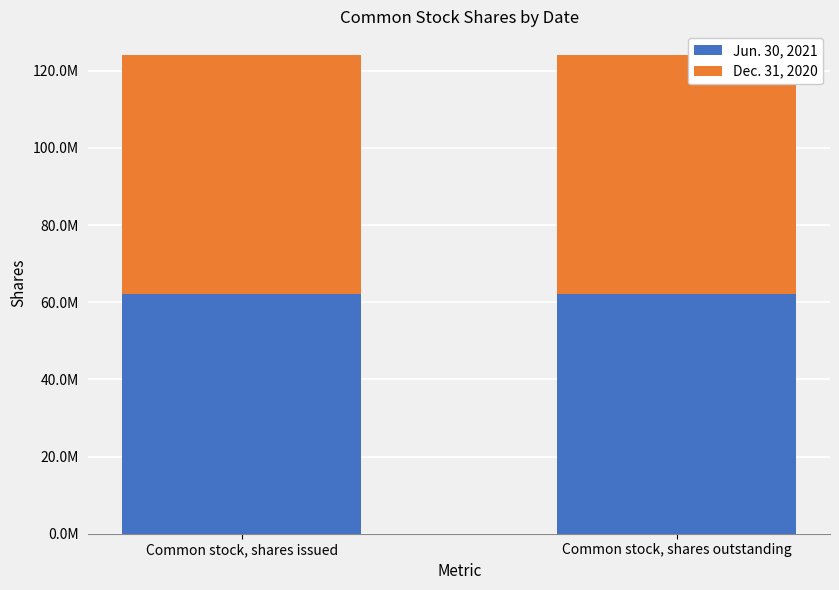

Does the chart contain any negative values?

No